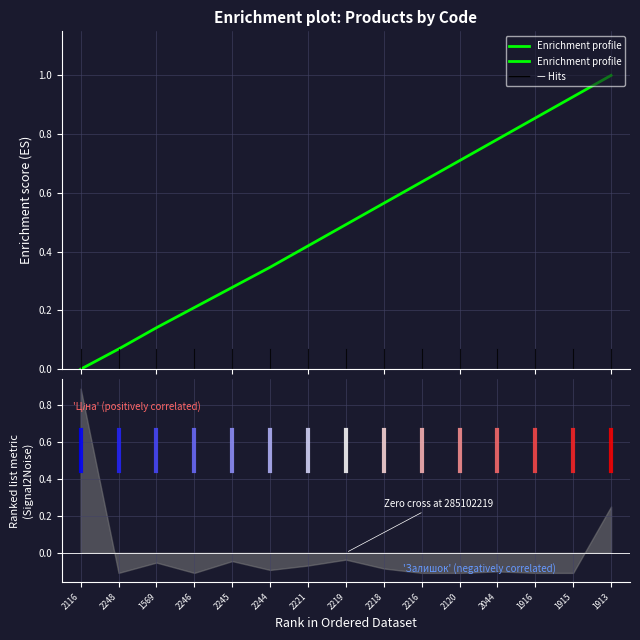

What is the difference between the values at 1569 and 2216?

0.5